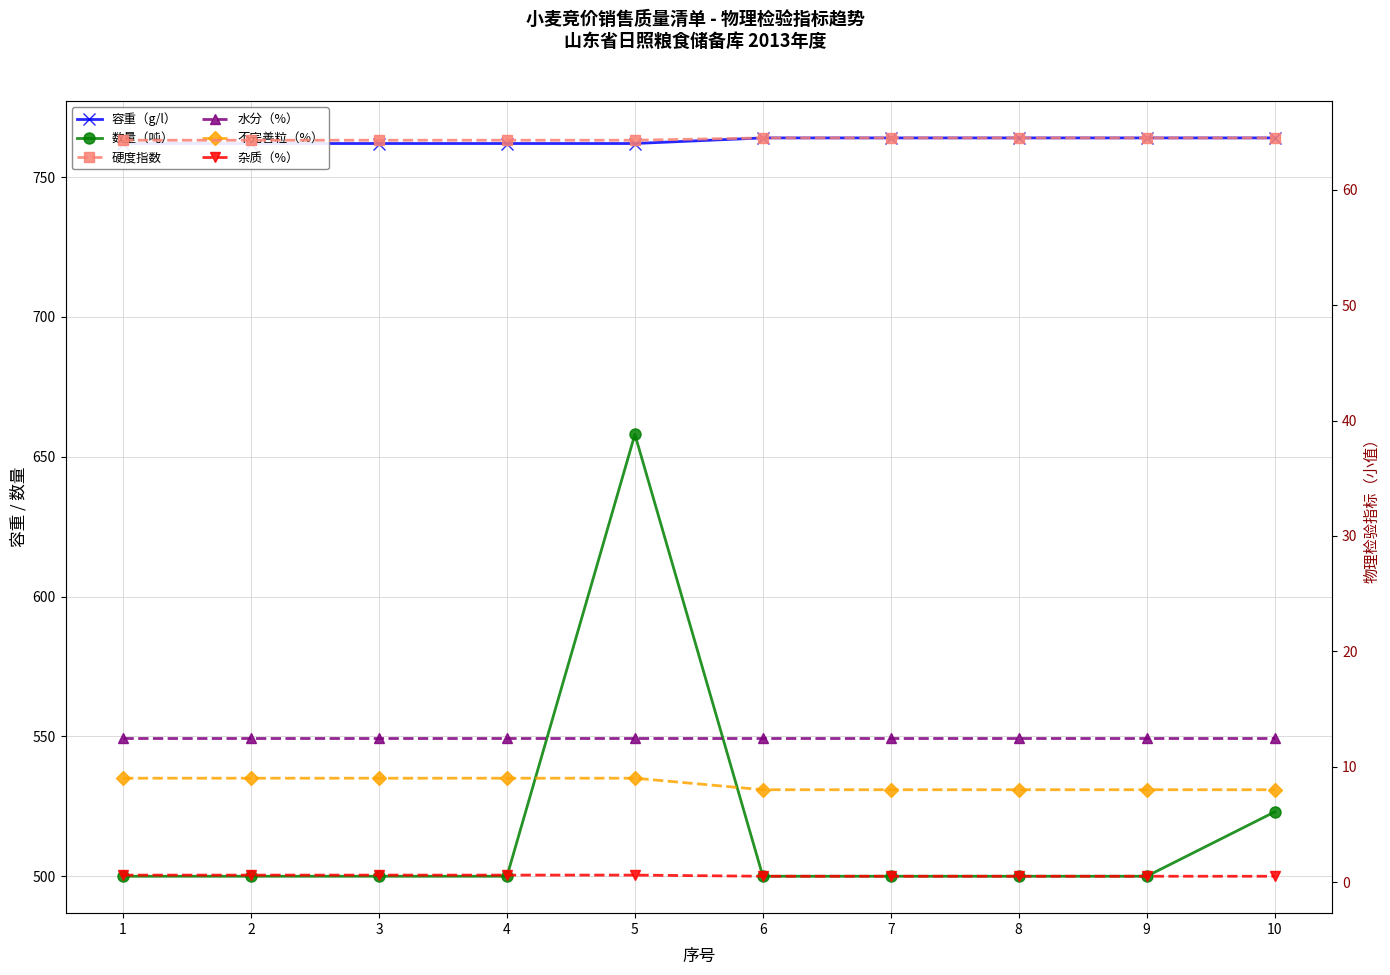

True or false: 杂质（%） and 数量（吨） cross at least once.

False